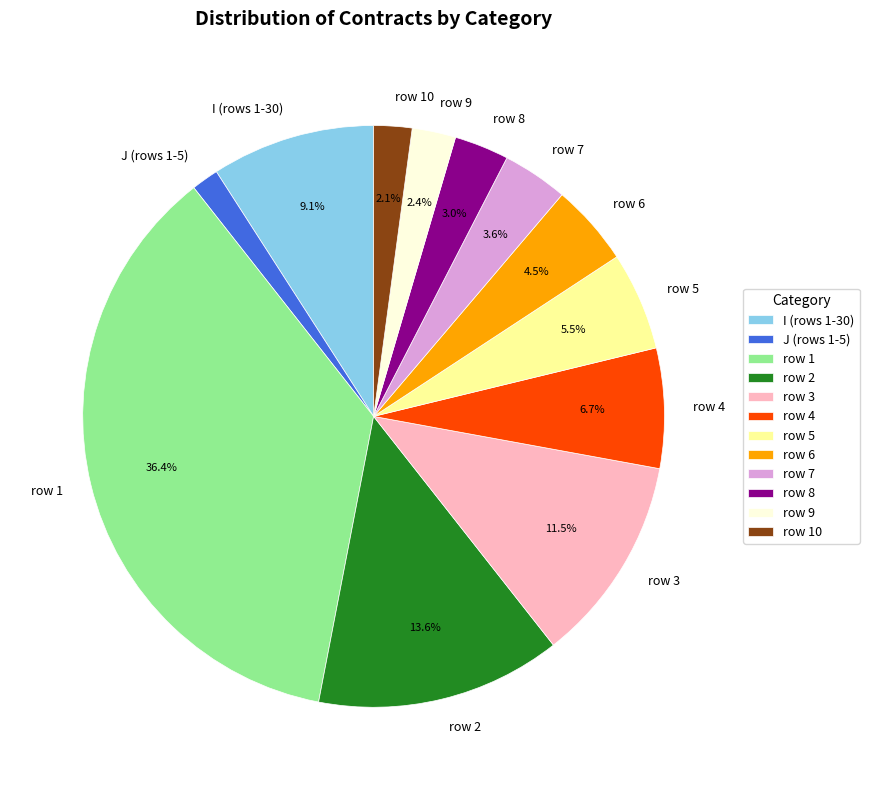

Is I (rows 1-30) the majority of the pie?

No